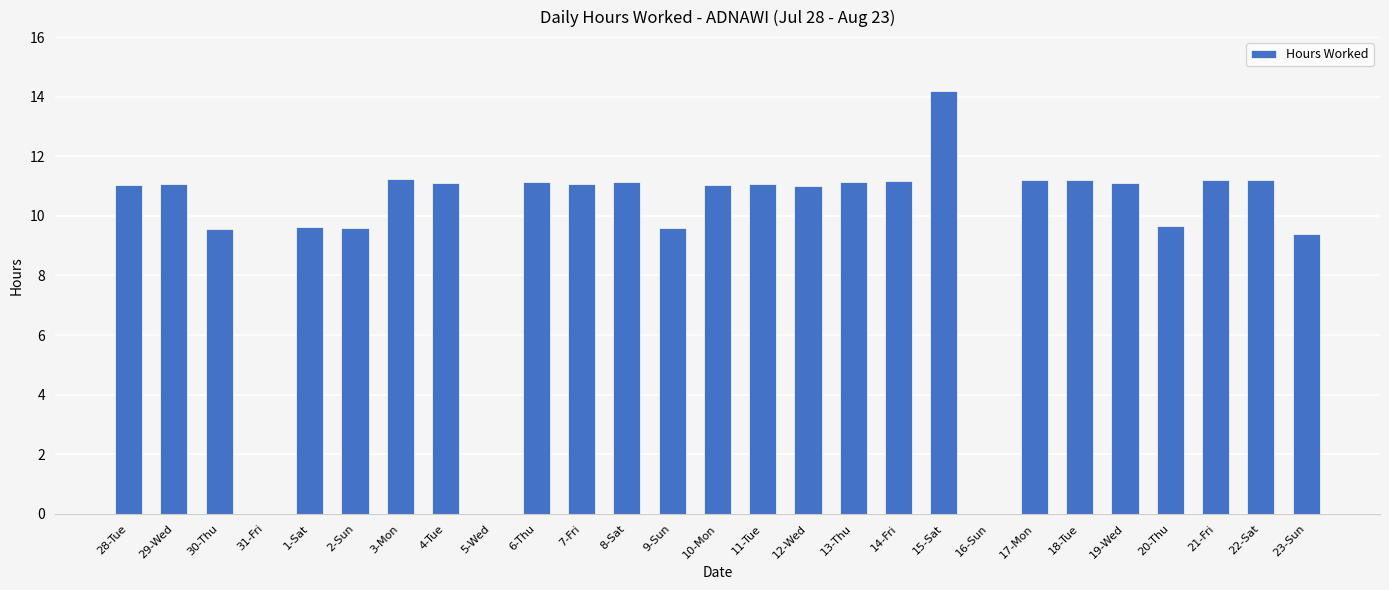

What is the ratio of the value at 15-Sat to the value at 11-Tue?

1.3